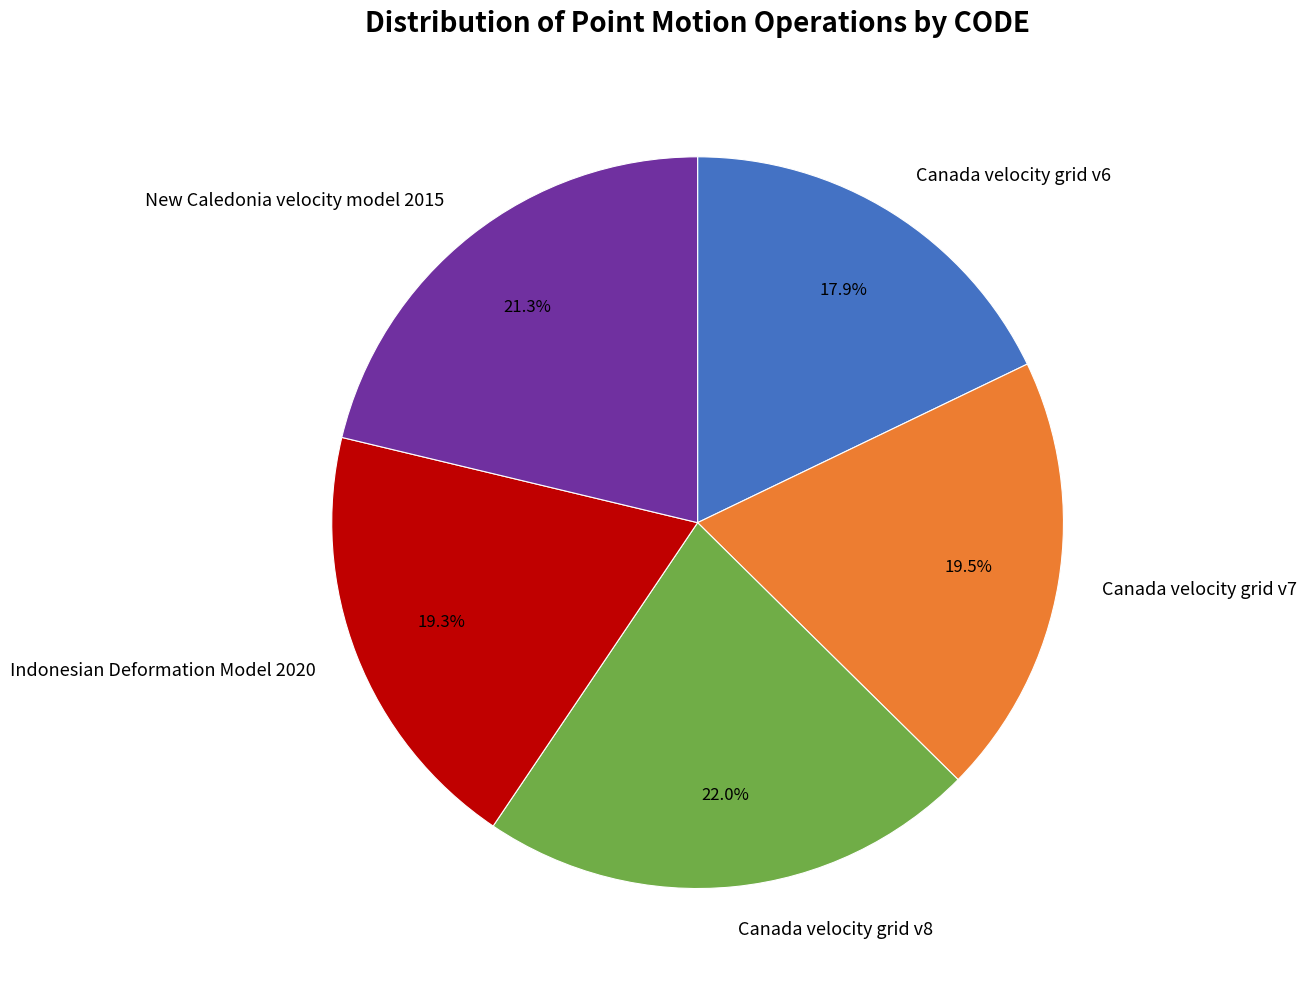

Which slice is the smallest?

Canada velocity grid v6